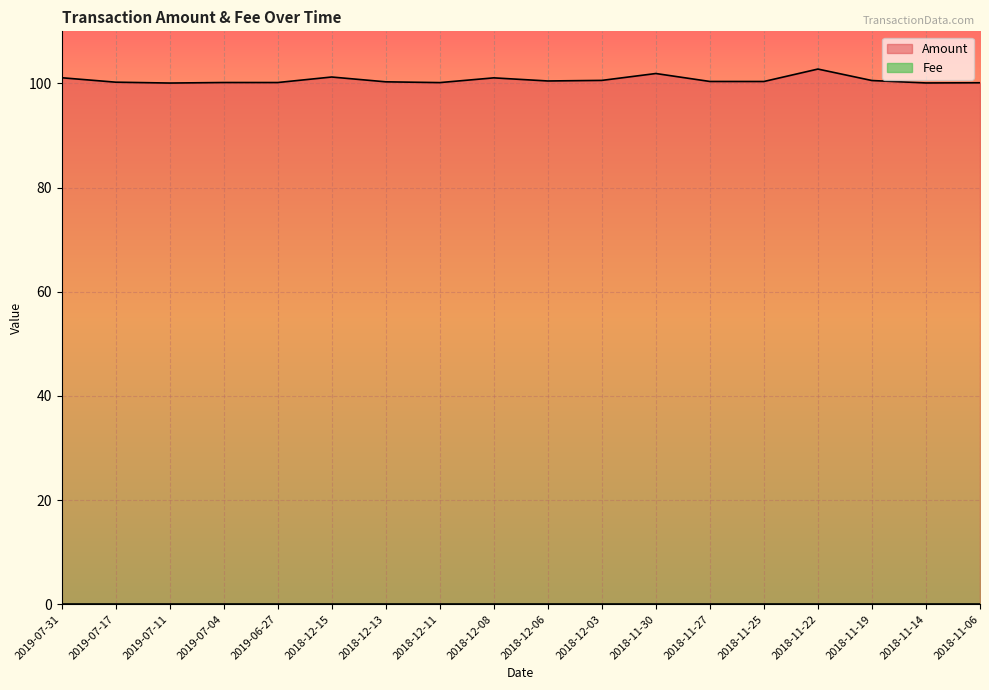

What is the average value?

100.7